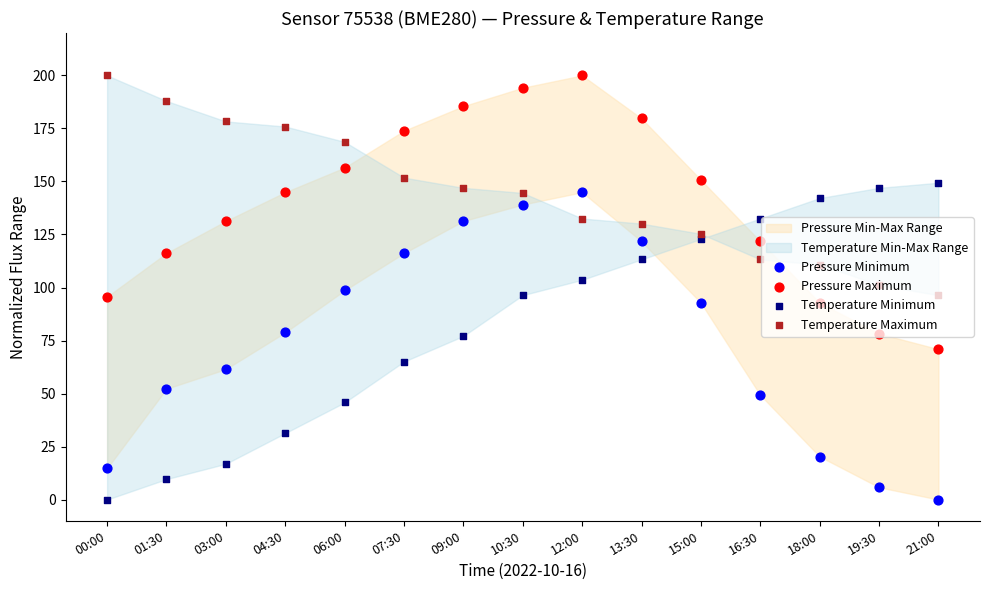

At which category is the sum across all series the highest?

12:00